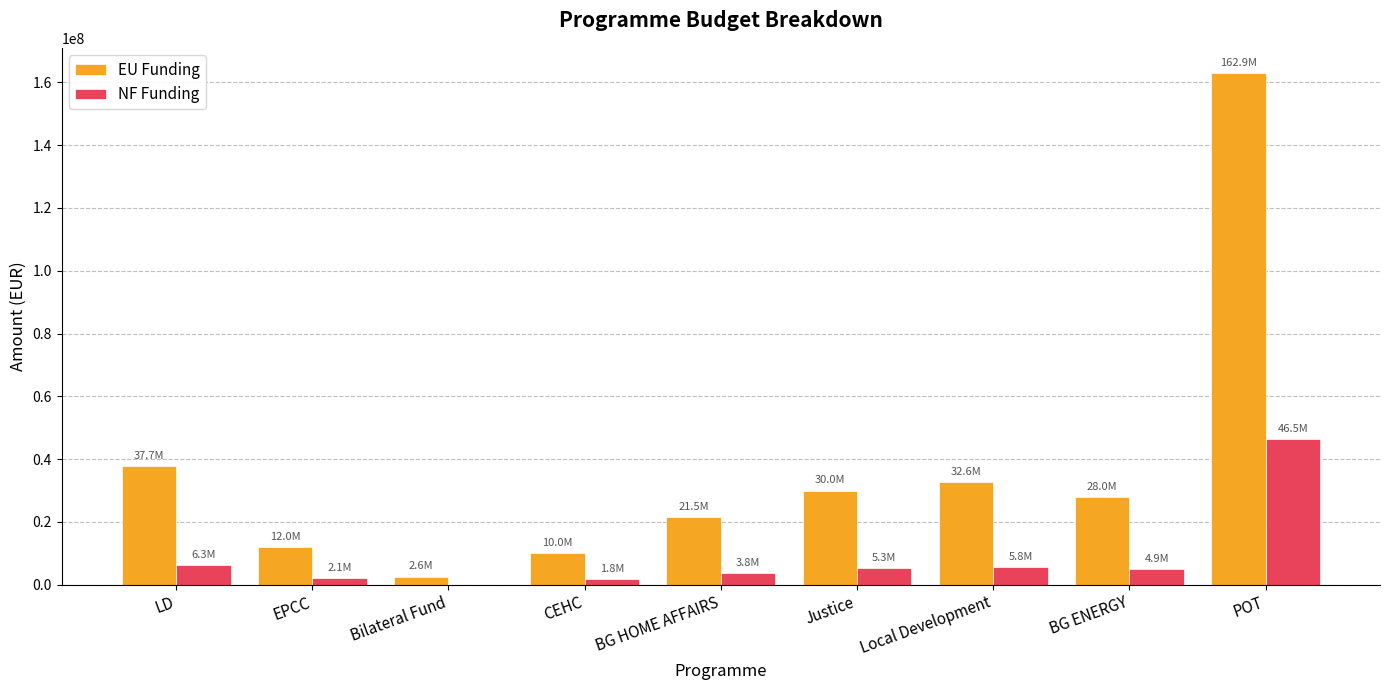

Is the value of EU Funding at BG ENERGY greater than the value of NF Funding at Local Development?

Yes